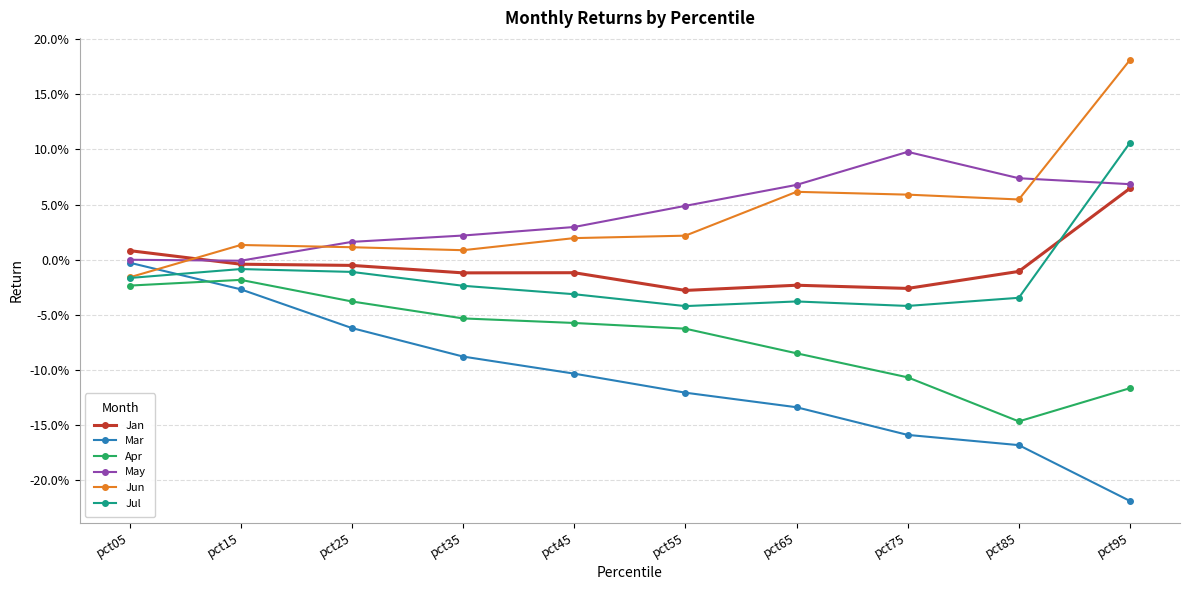

Is this an area chart (filled region under the line)?

No